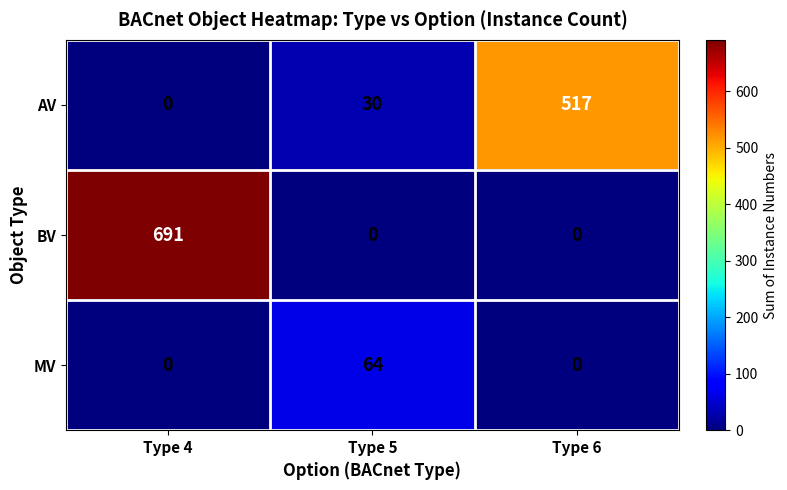

What is the difference between the highest and lowest values at Type 6?

517